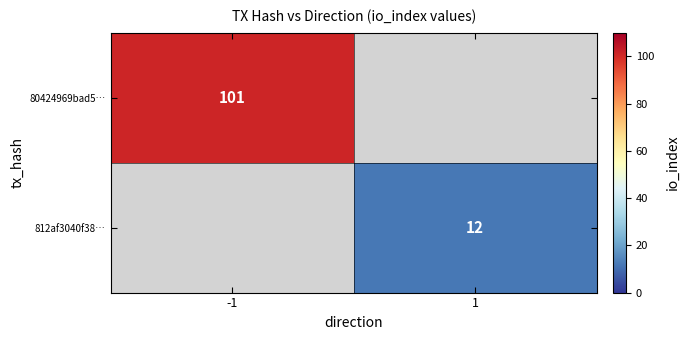

What is the greatest value displayed?

101.0